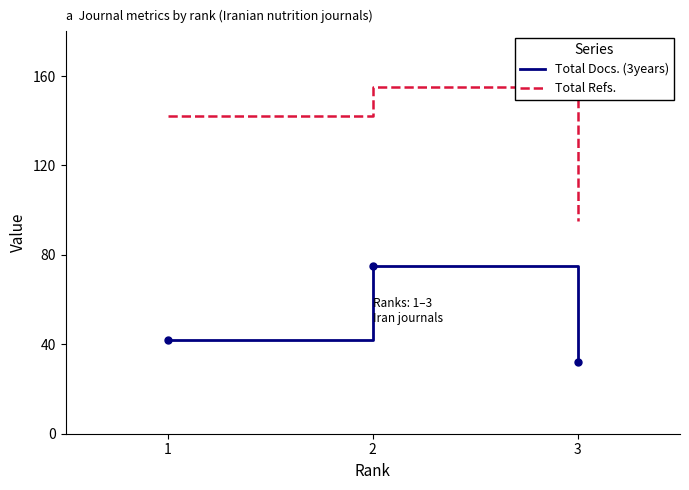

At which category is the sum across all series the highest?

2